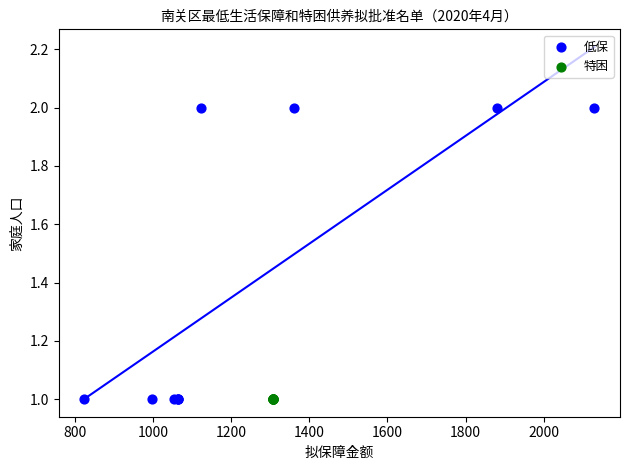

Which series contains the highest Y value?

低保